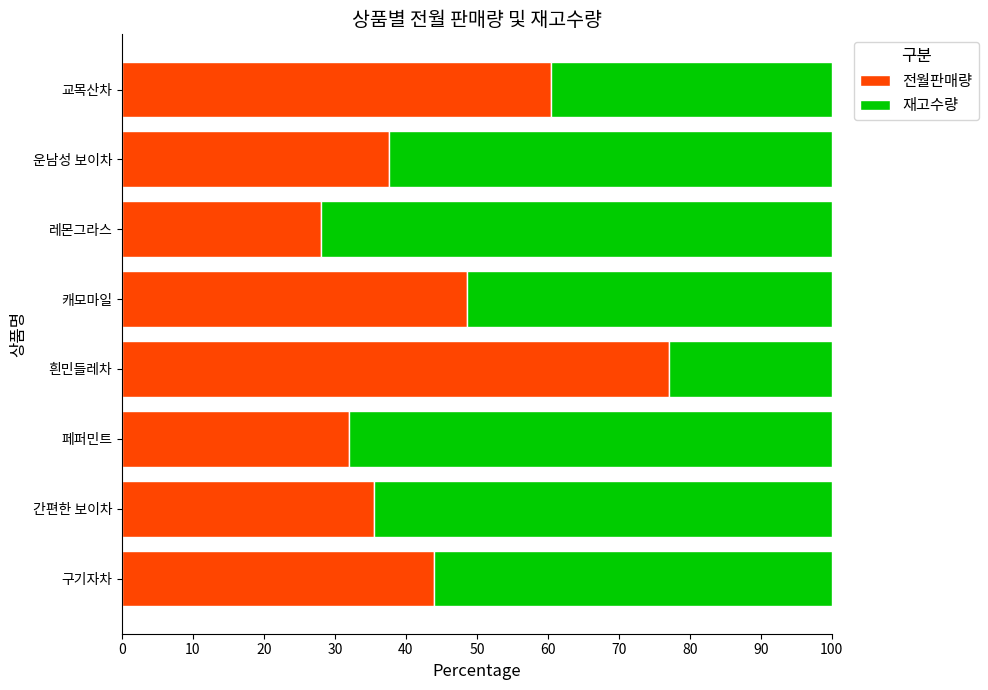

List the labels in order of 전월판매량 value, smallest first.

레몬그라스, 페퍼민트, 간편한 보이차, 운남성 보이차, 구기자차, 캐모마일, 교목산차, 흰민들레차